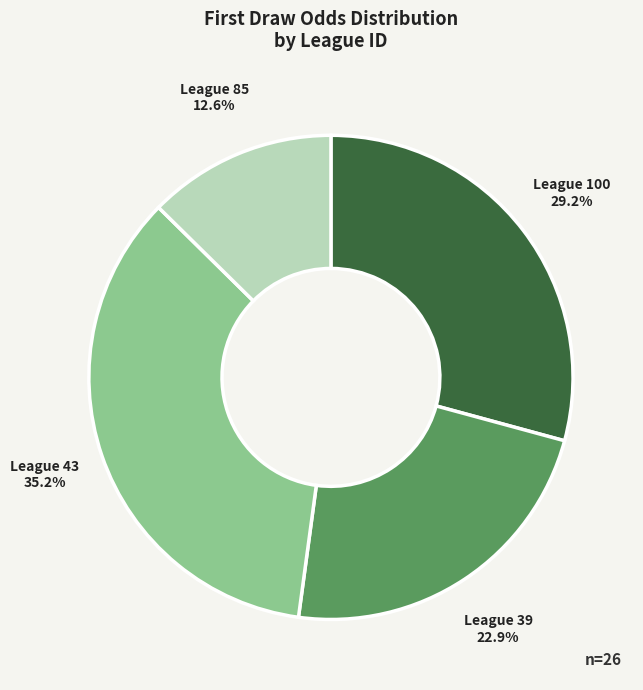

How many segments does this pie chart have?

4